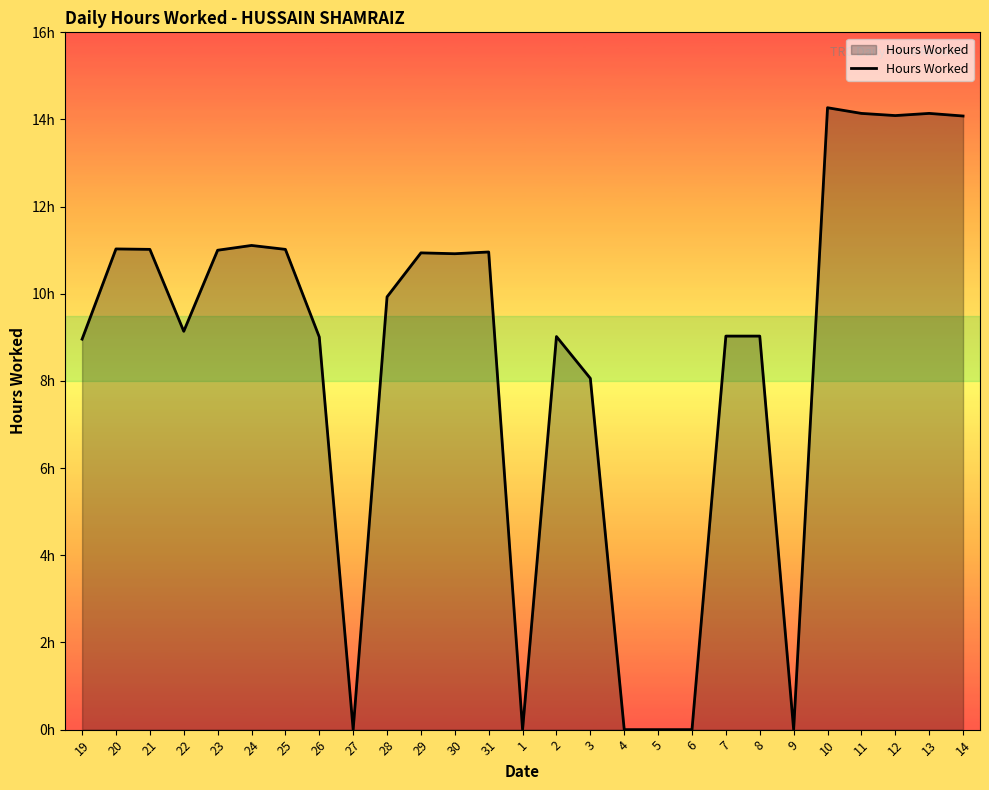

Reading left to right, what are all the values shown in this chart?

19=9.0	20=11.0	21=11.0	22=9.1	23=11.0	24=11.1	25=11.0	26=9.0	27=0.0	28=9.9	29=10.9	30=10.9	31=11.0	1=0.0	2=9.0	3=8.1	4=0.0	5=0.0	6=0.0	7=9.0	8=9.0	9=0.0	10=14.3	11=14.1	12=14.1	13=14.1	14=14.1